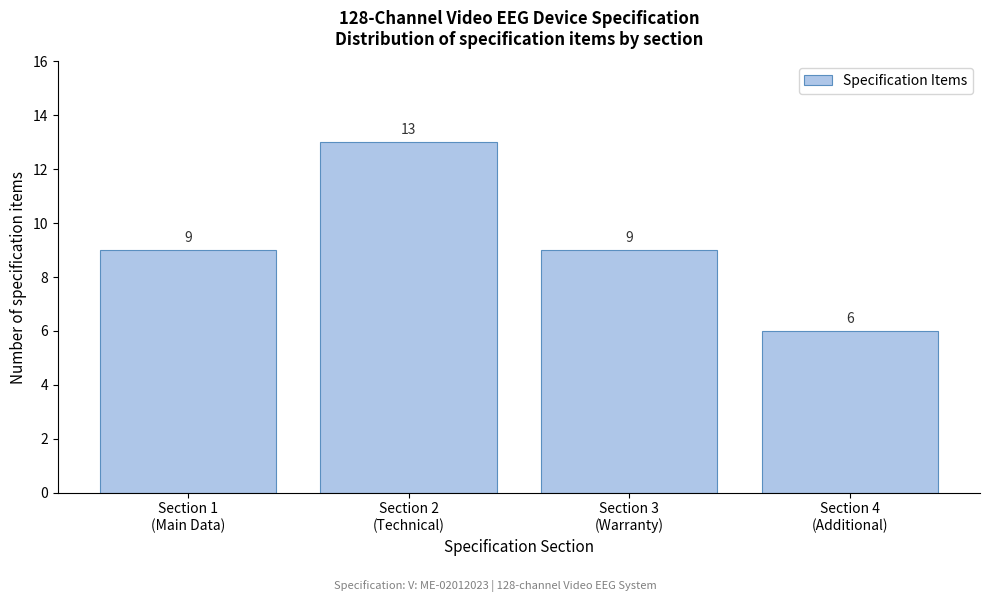

Reading right to left, extract all data points from this chart.

6	9	13	9